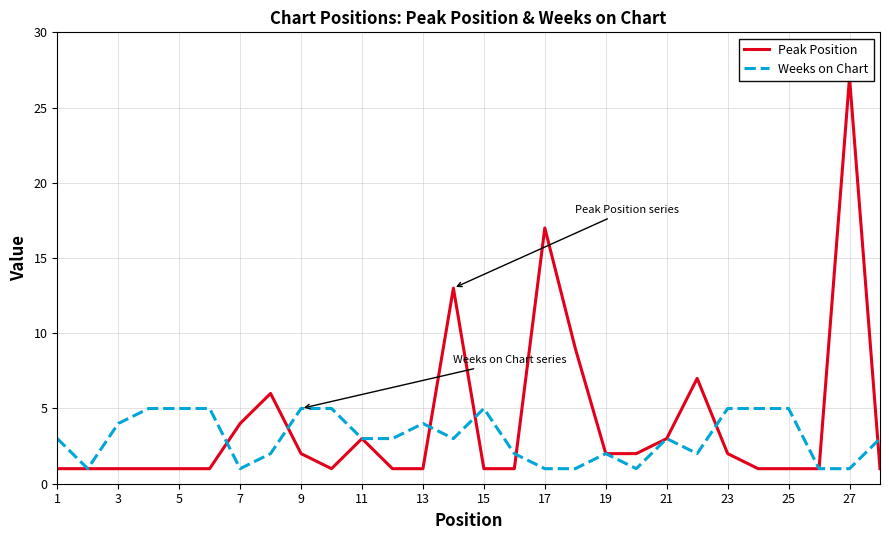

At which category does the chart reach its minimum across all series?

1